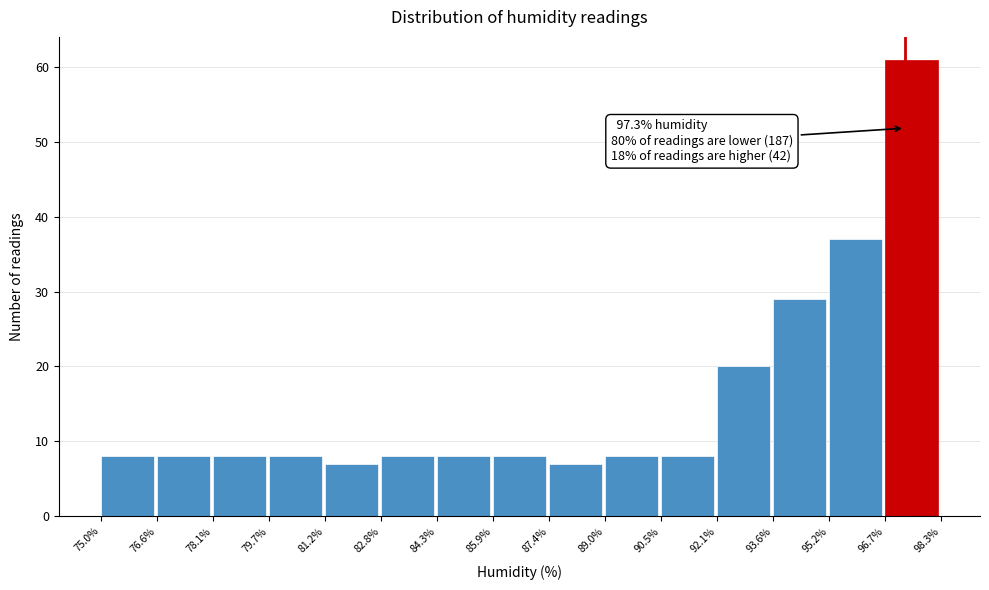

Over which range of the x-axis is the bar tallest?

96.7% to 98.3%